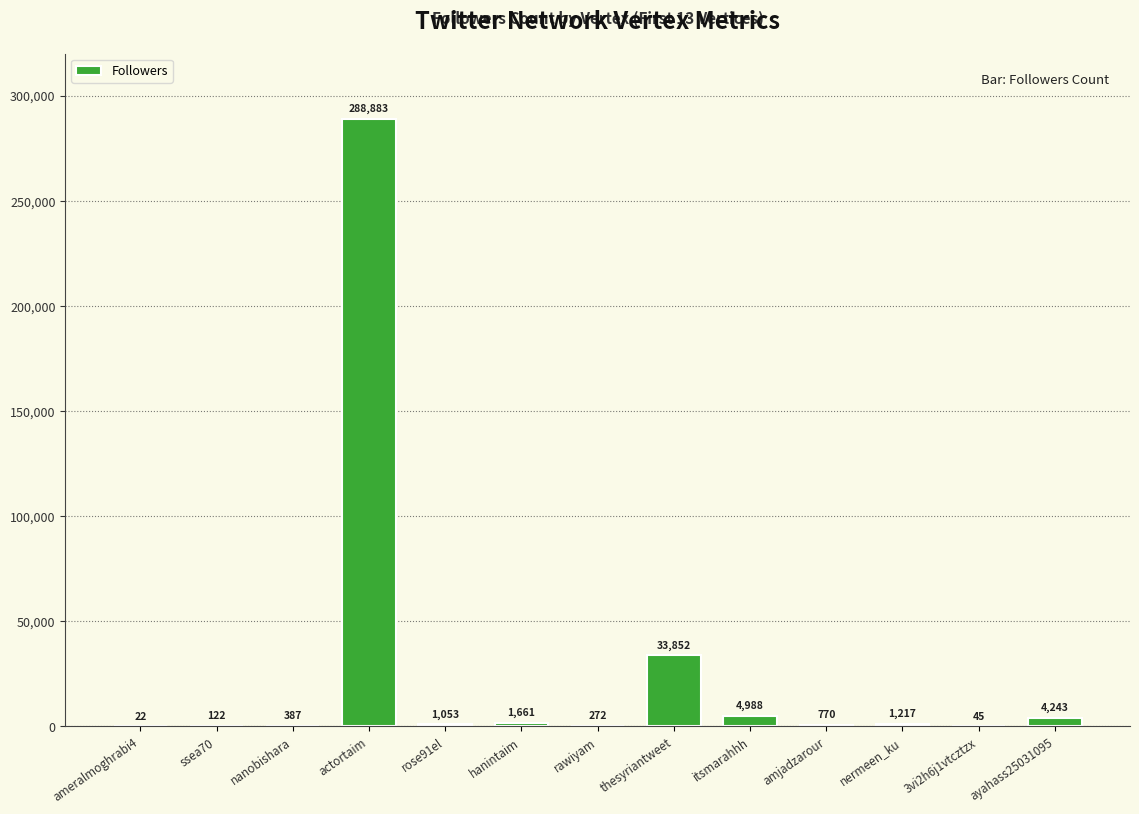

What is the sum of all values?

337515